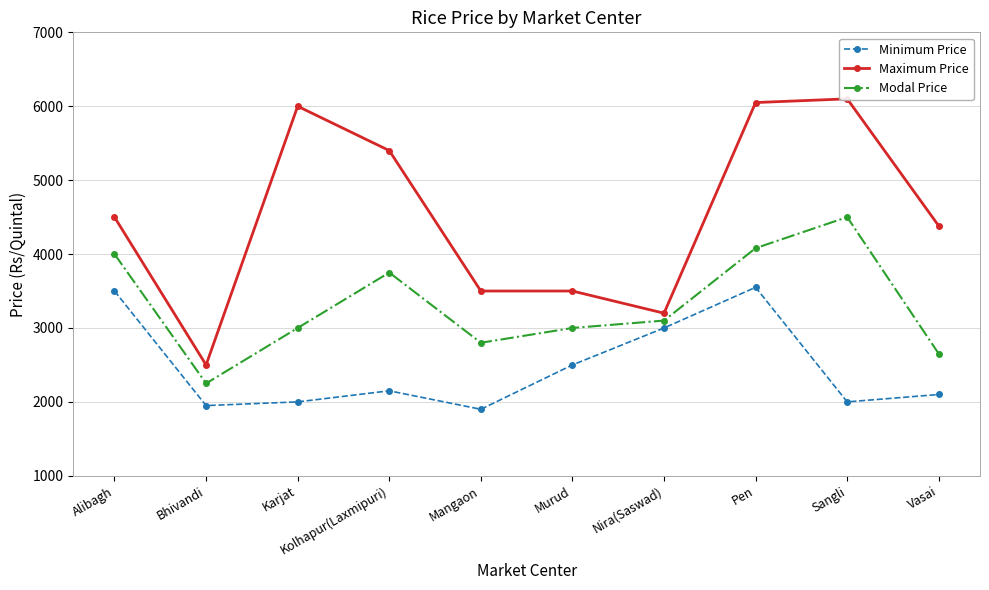

What position from the right is Murud?

5